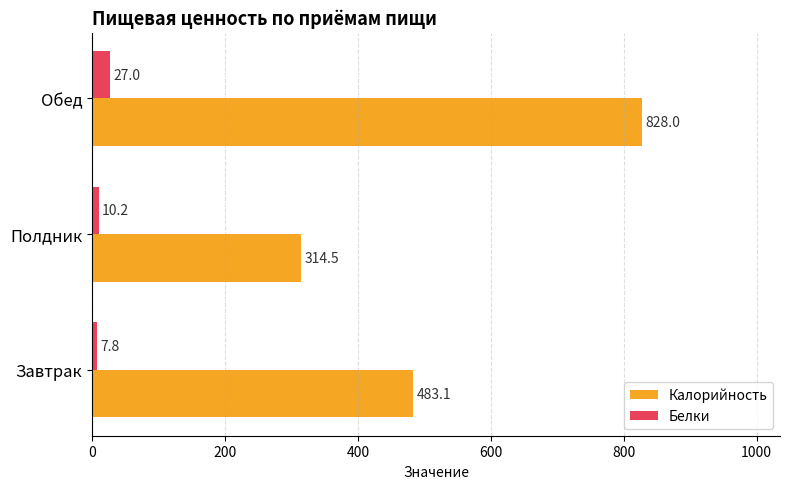

The Белки series shows 27.0 at Обед. True or false?

True